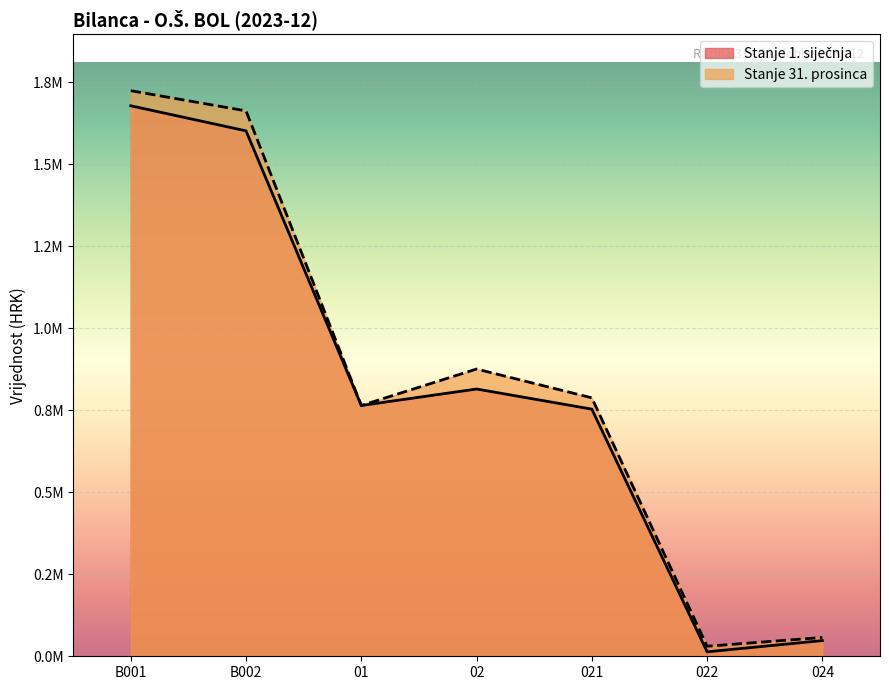

Reading left to right, extract all data points from this chart.

Stanje 1. siječnja: B001=1678448.9	B002=1601941.9	01=764589.5	02=814871.3	021=753461.2	022=13557.8	024=47852.3
Stanje 31. prosinca: B001=1724353.1	B002=1662868.4	01=764589.5	02=875797.8	021=787922.1	022=30597.9	024=57277.8